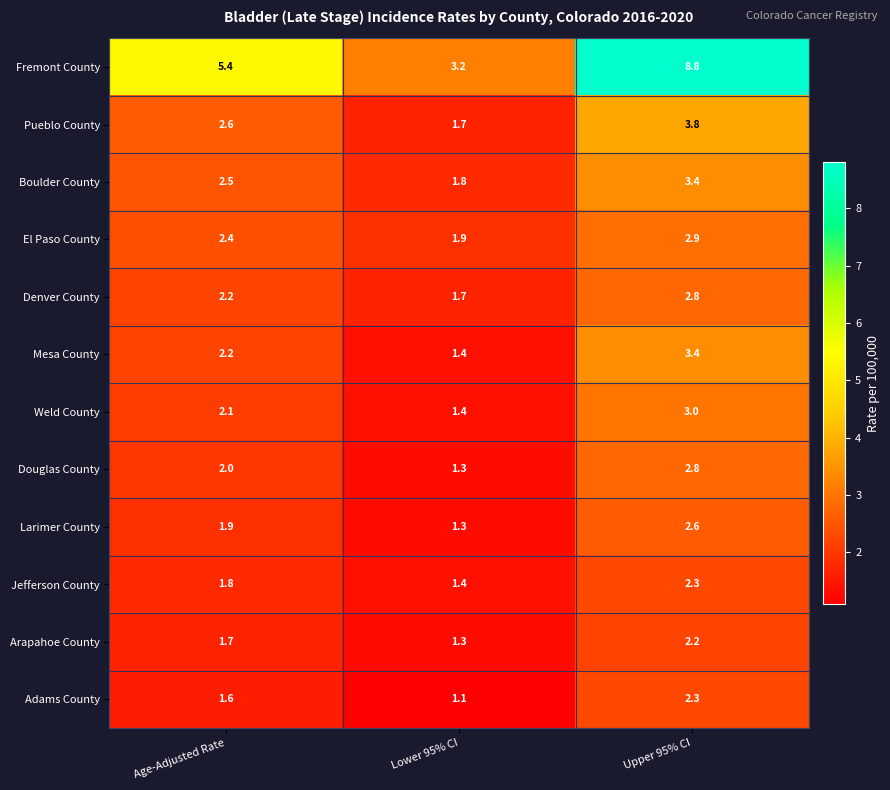

Which series has the widest spread of values?

Fremont County